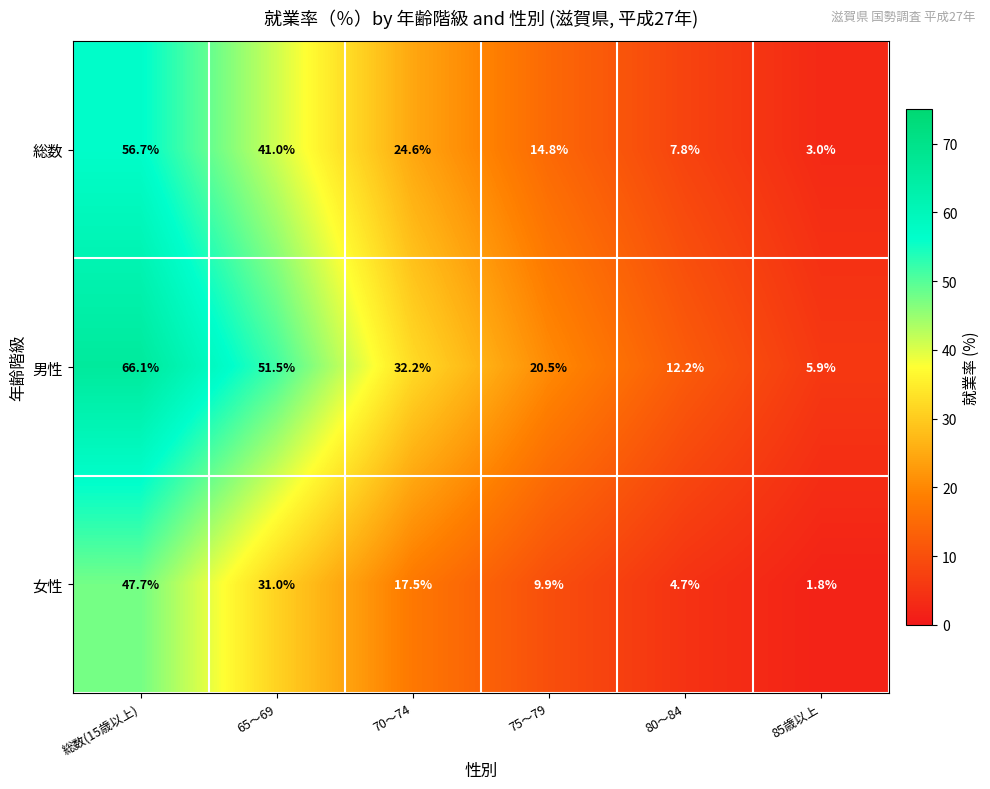

Which series has the largest range (max minus min)?

男性